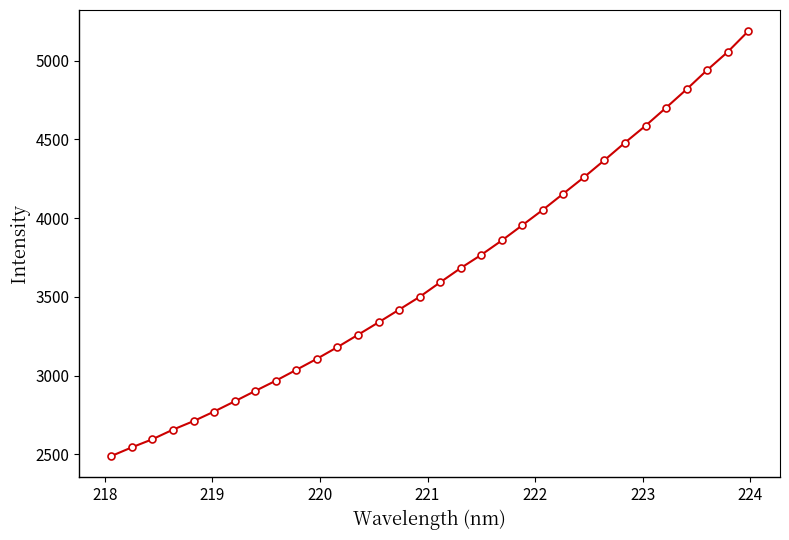

True or false: the data has more than 1 interior local peaks.

False